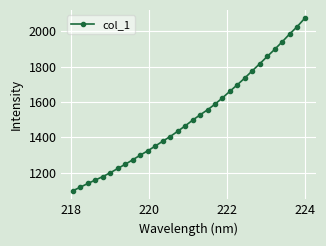

How many lines are shown in the chart?

1